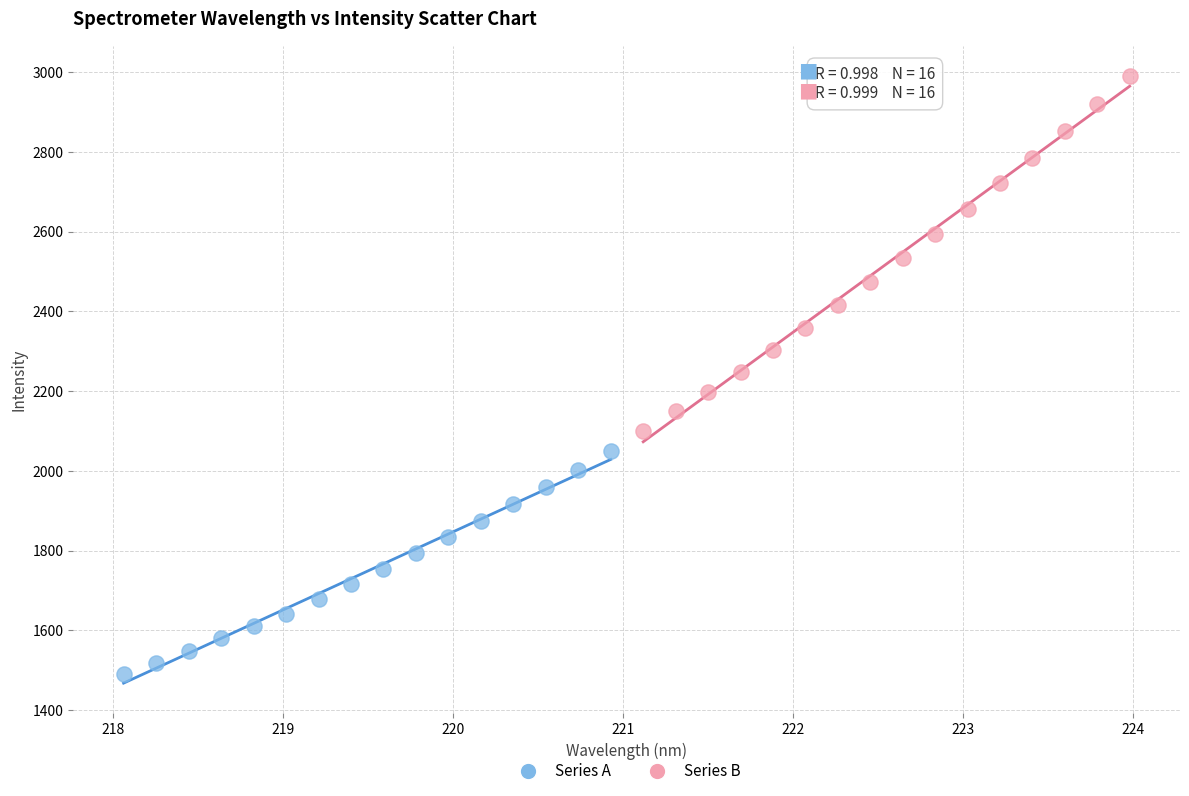

Which series reaches the minimum Y coordinate?

Series A